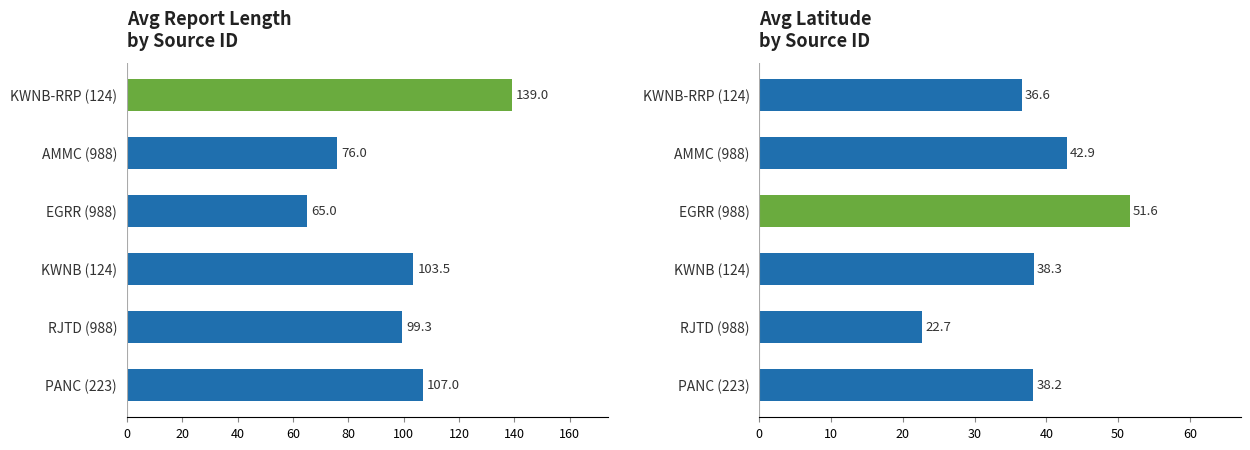

Between AMMC (988) and RJTD (988), which is larger?

RJTD (988)